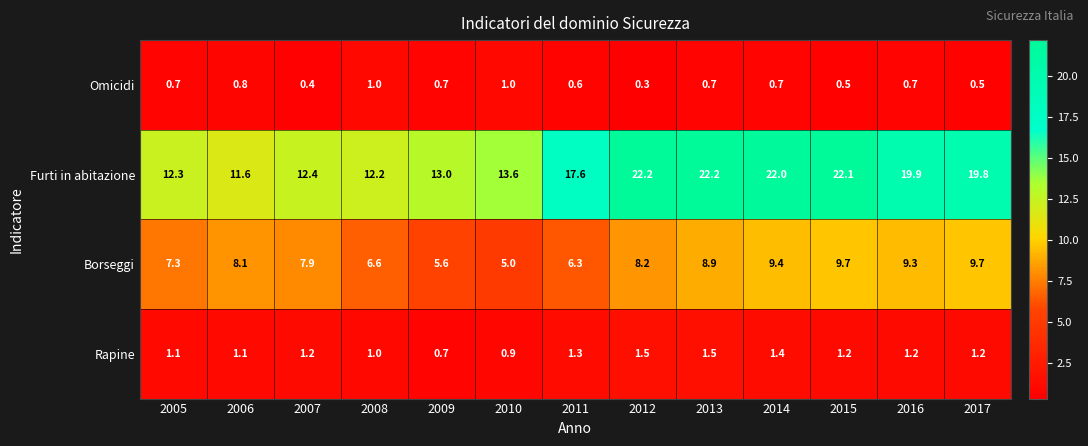

What is the average value of the Furti in abitazione series?

17.0